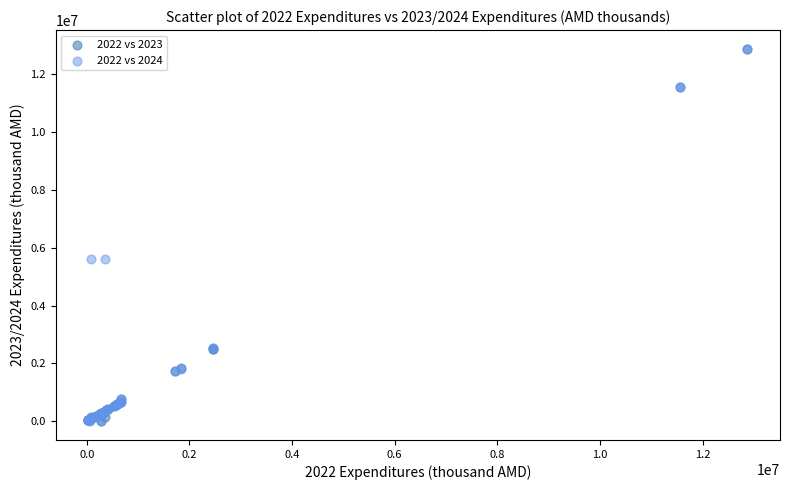

Which series has the largest Y range (max minus min)?

2022 vs 2024